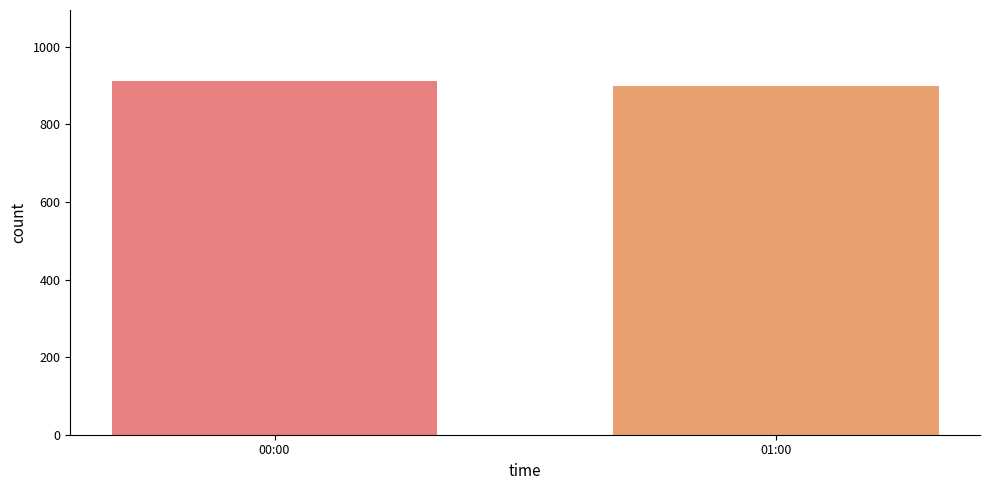

At which label does the data first exceed 912?

00:00